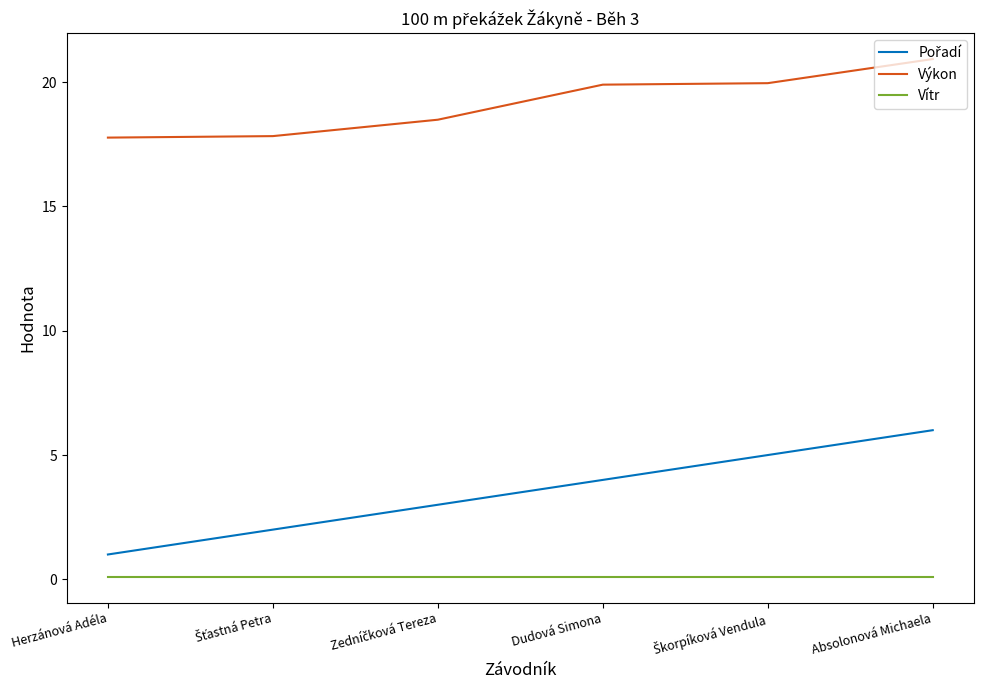

What is the difference between the maximum and minimum values in the Výkon series?

3.2